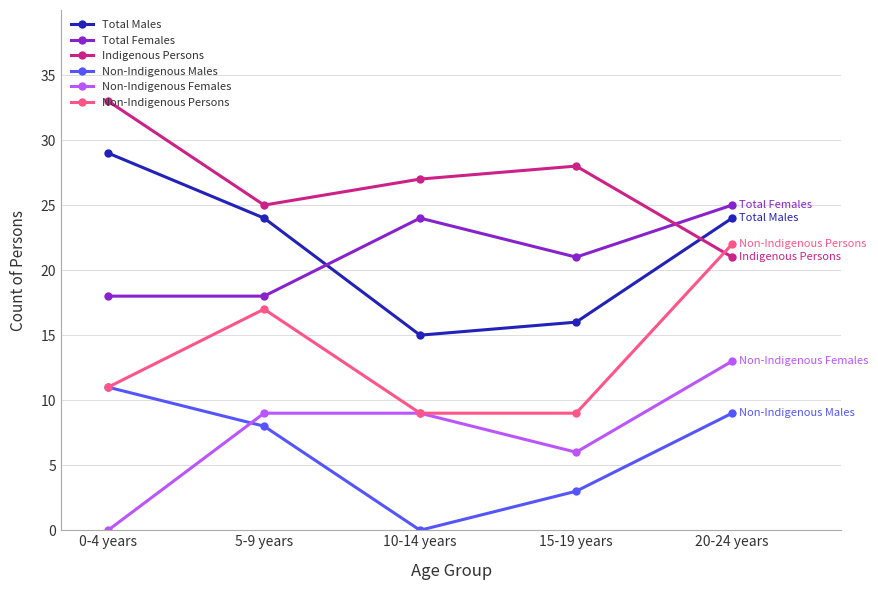

At how many categories does at least one series exceed 26?

3